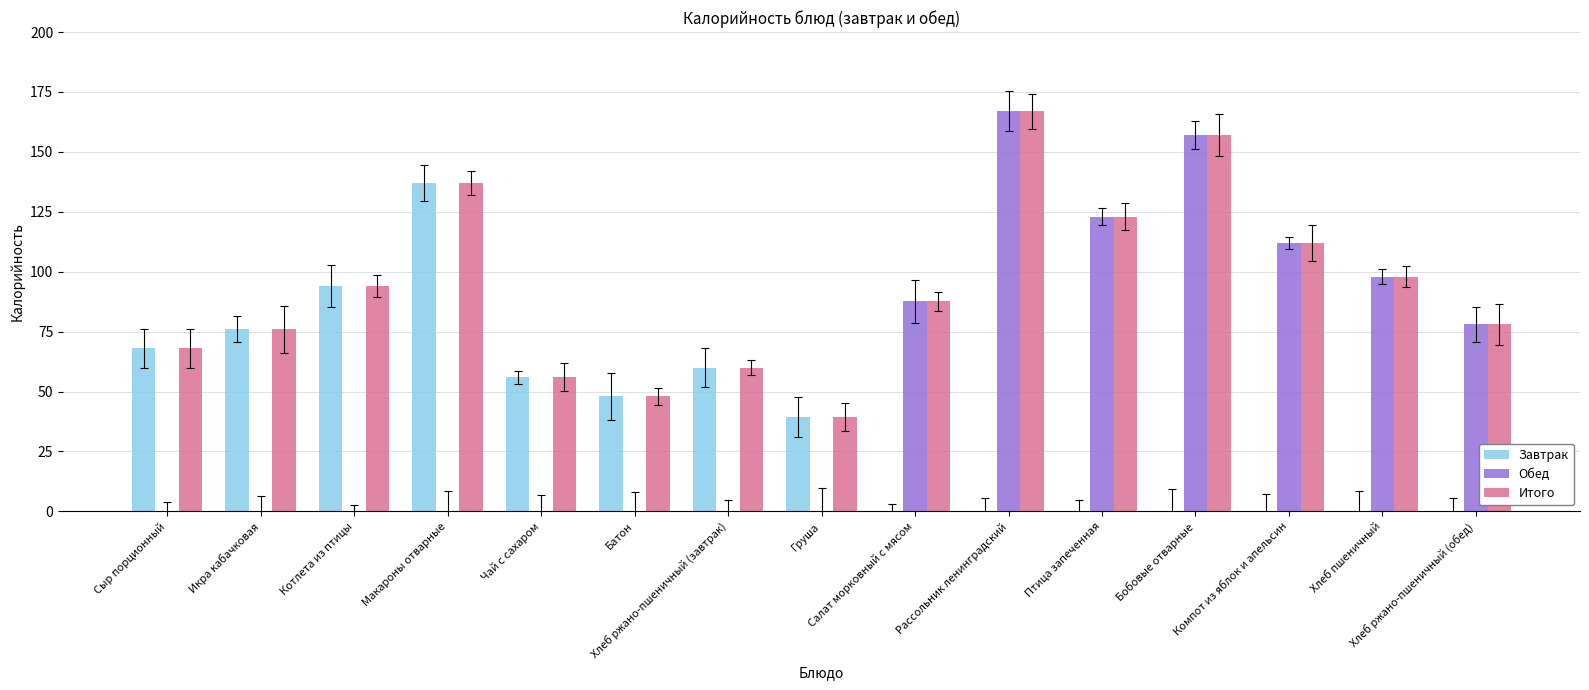

What is the highest value of the Итого series?

167.0